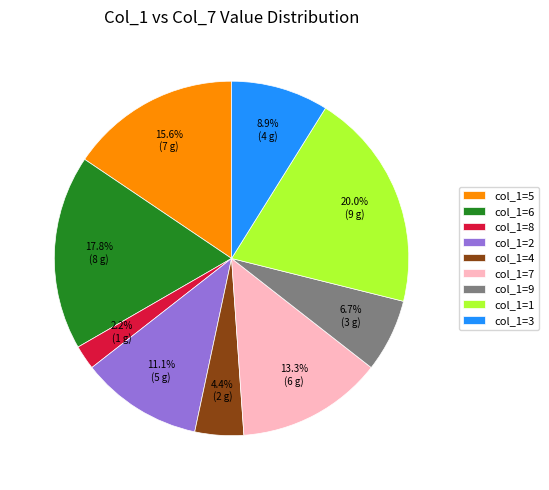

Is the sum of col_1=3 and col_1=2 greater than half?

No